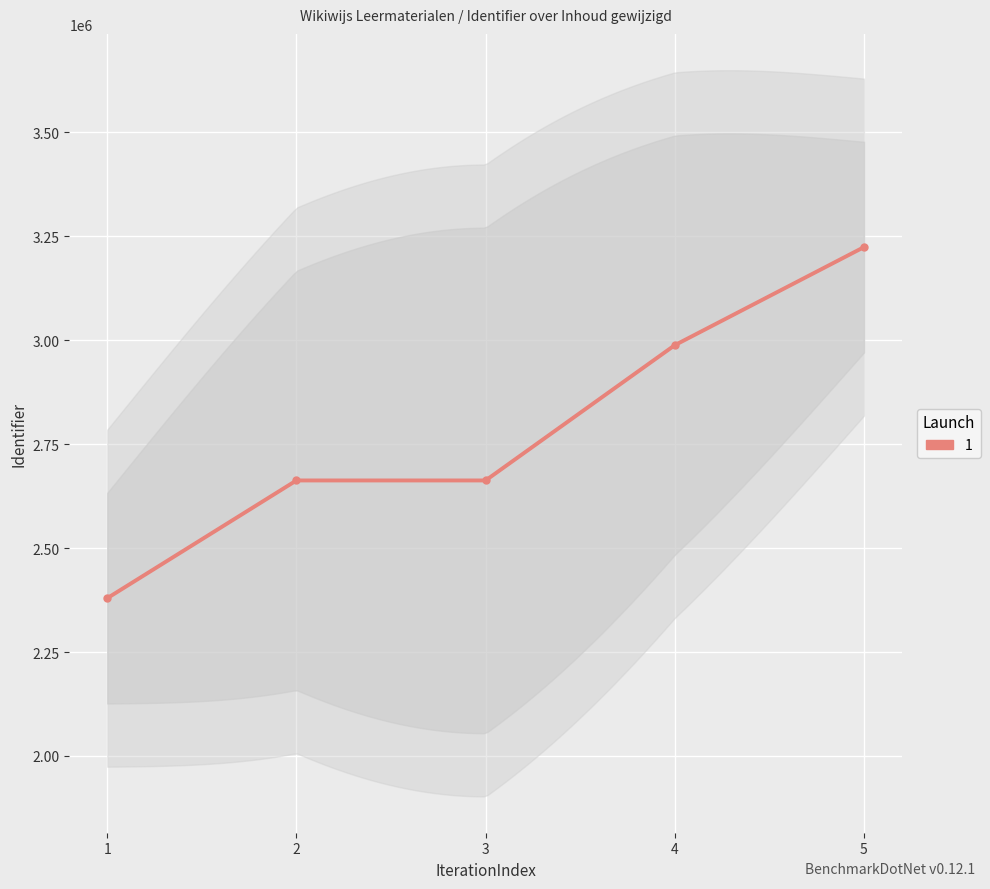

How many lines are shown in the chart?

1